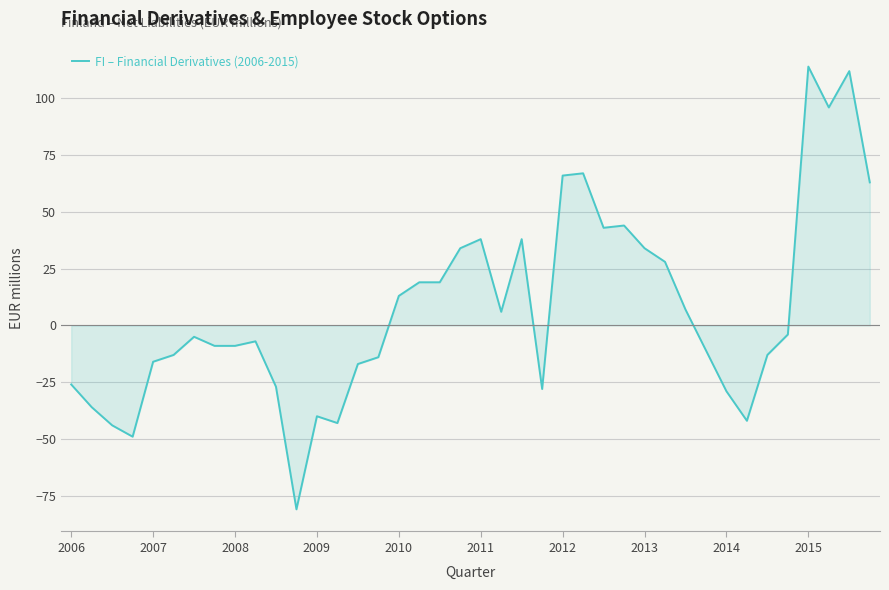

What is the greatest value displayed?

114